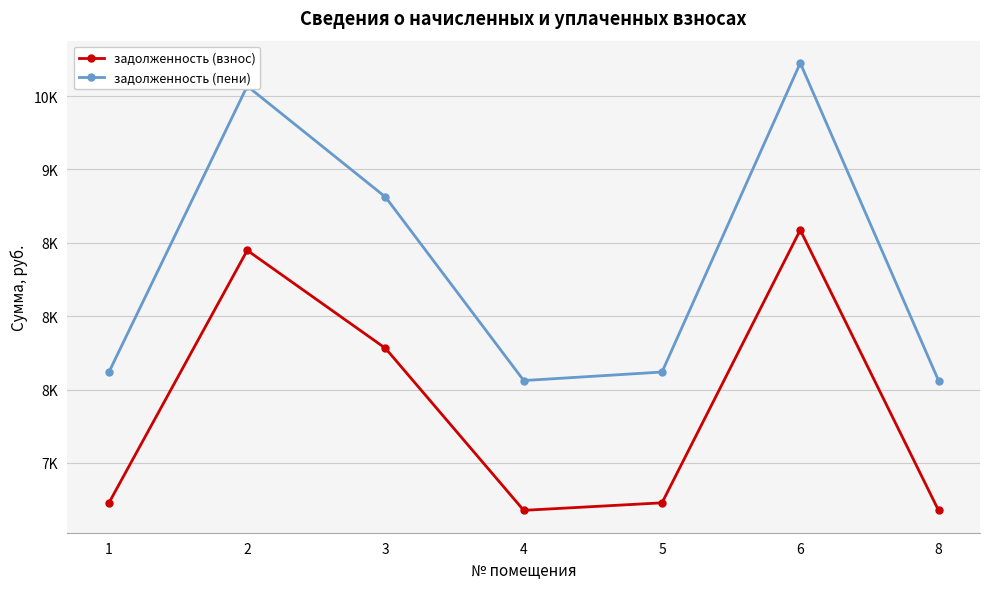

What is the difference between the maximum and minimum values in the задолженность (пени) series?

2163.8